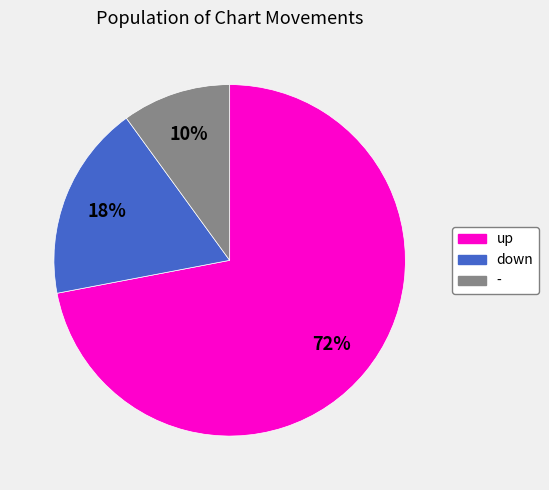

How many segments does this pie chart have?

3